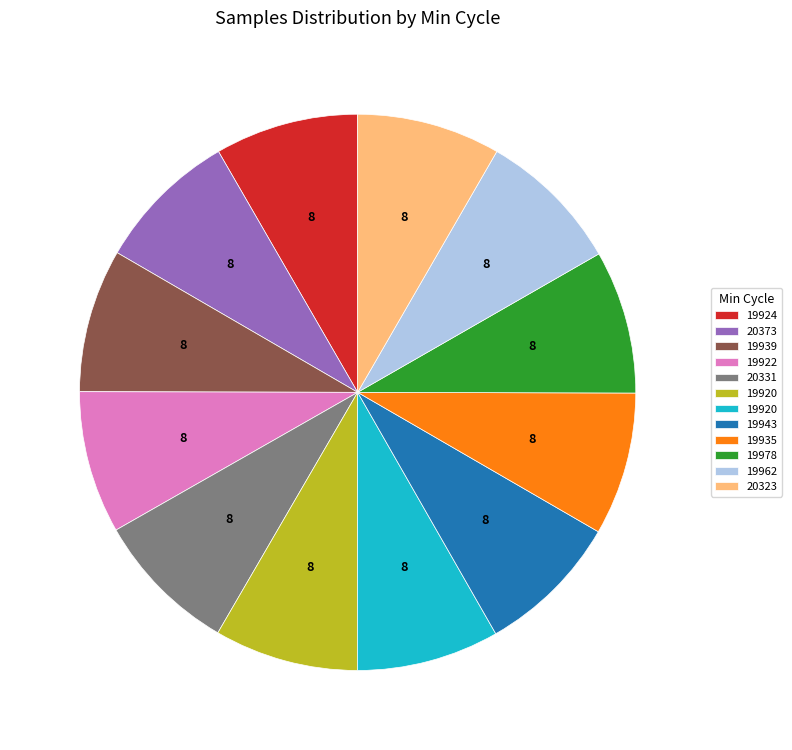

Does any single category account for the majority?

No